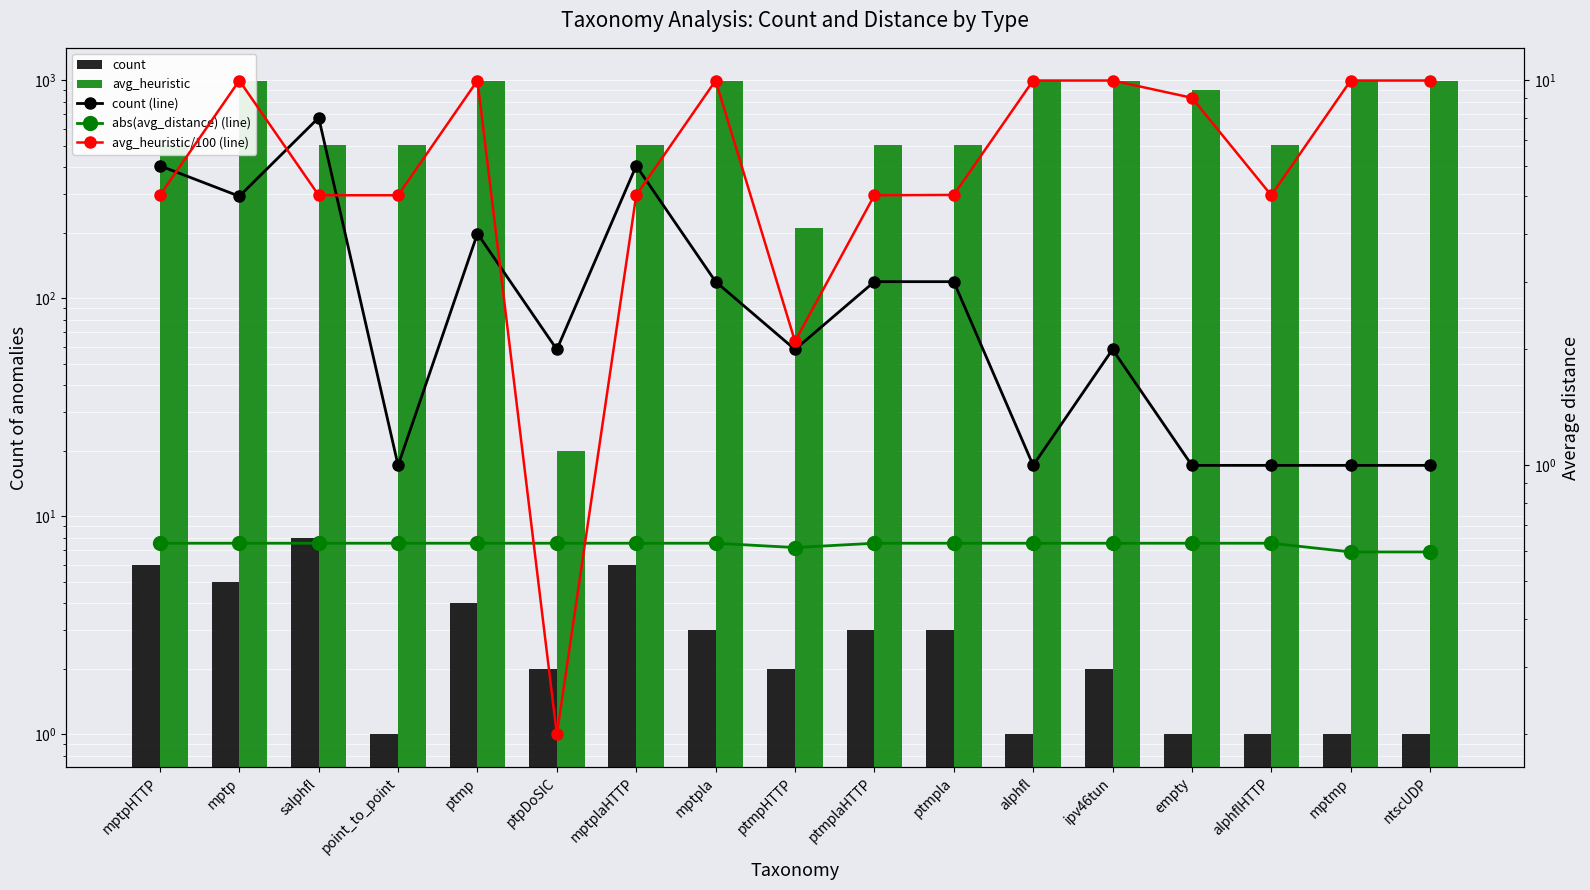

Is the value of avg_heuristic/100 (line) at ptmpla greater than the value of count at ntscUDP?

Yes